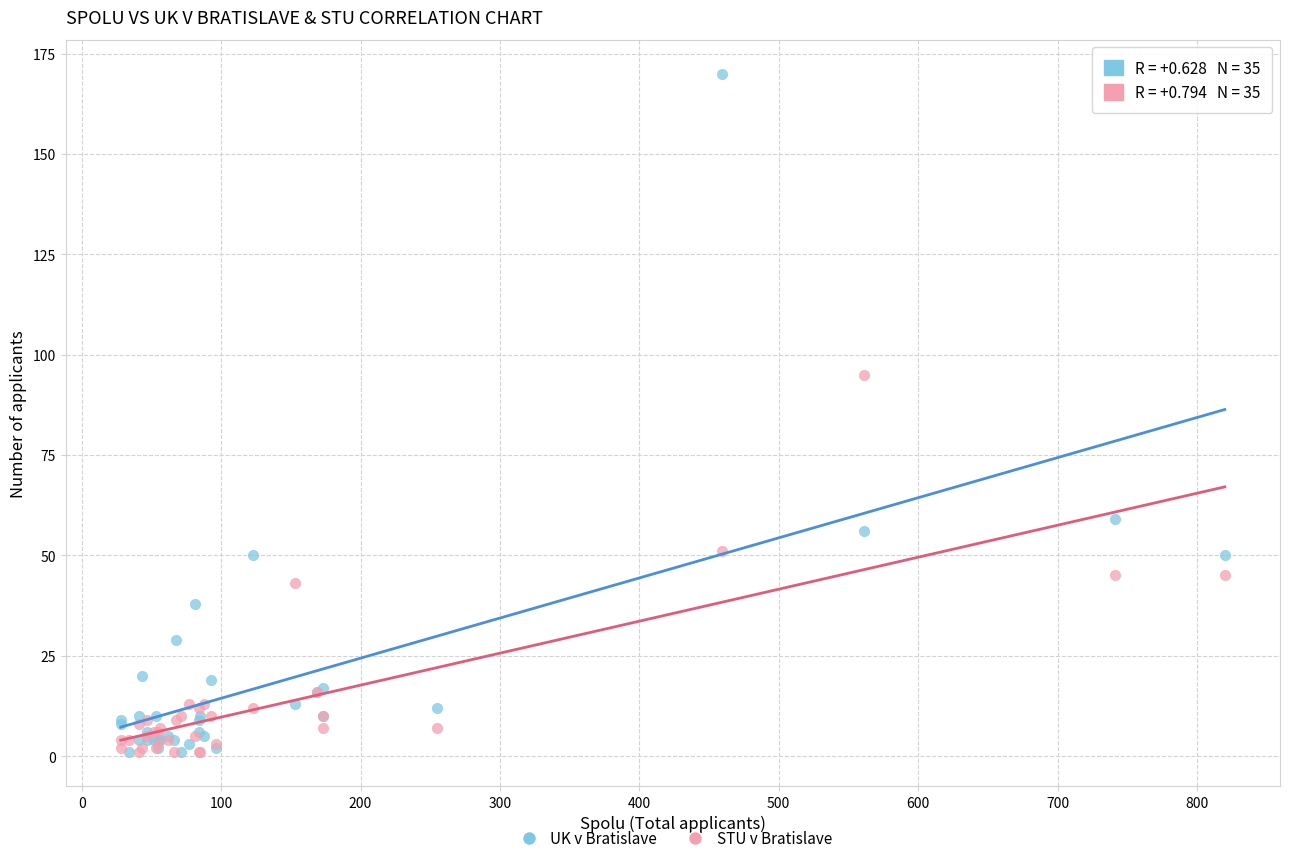

Across all series, what Y value is closest to 85?

95